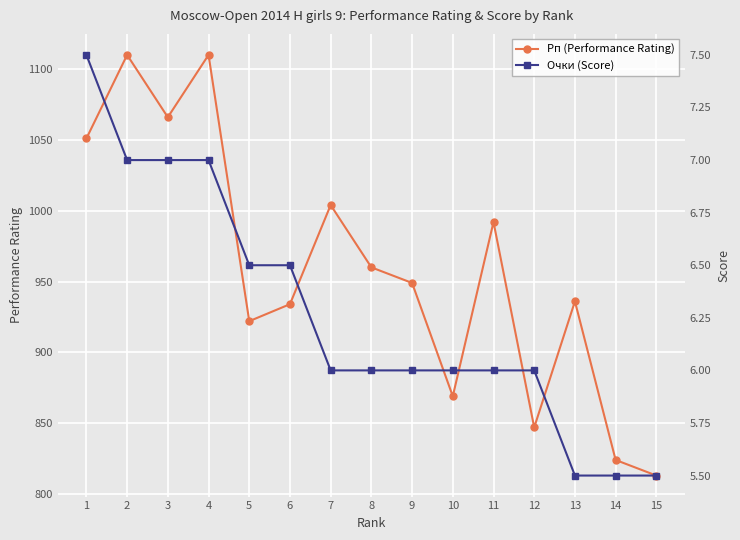

Reading left to right, list all the values displayed in this chart.

Рп (Performance Rating): 1051.0	1110.0	1066.0	1110.0	922.0	934.0	1004.0	960.0	949.0	869.0	992.0	847.0	936.0	824.0	813.0
Очки (Score): 7.5	7.0	7.0	7.0	6.5	6.5	6.0	6.0	6.0	6.0	6.0	6.0	5.5	5.5	5.5